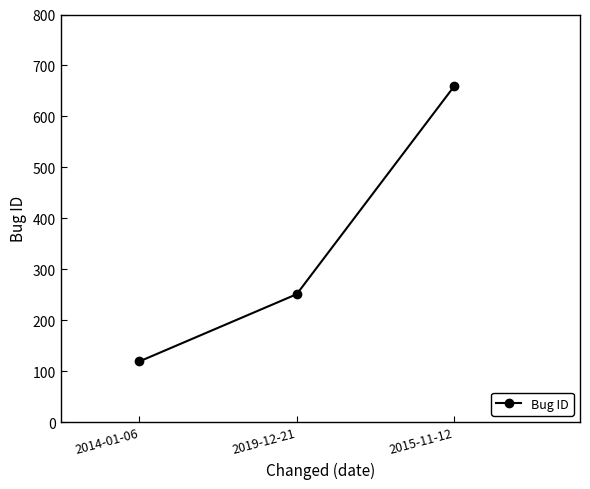

What is the difference between the maximum and minimum values?

540